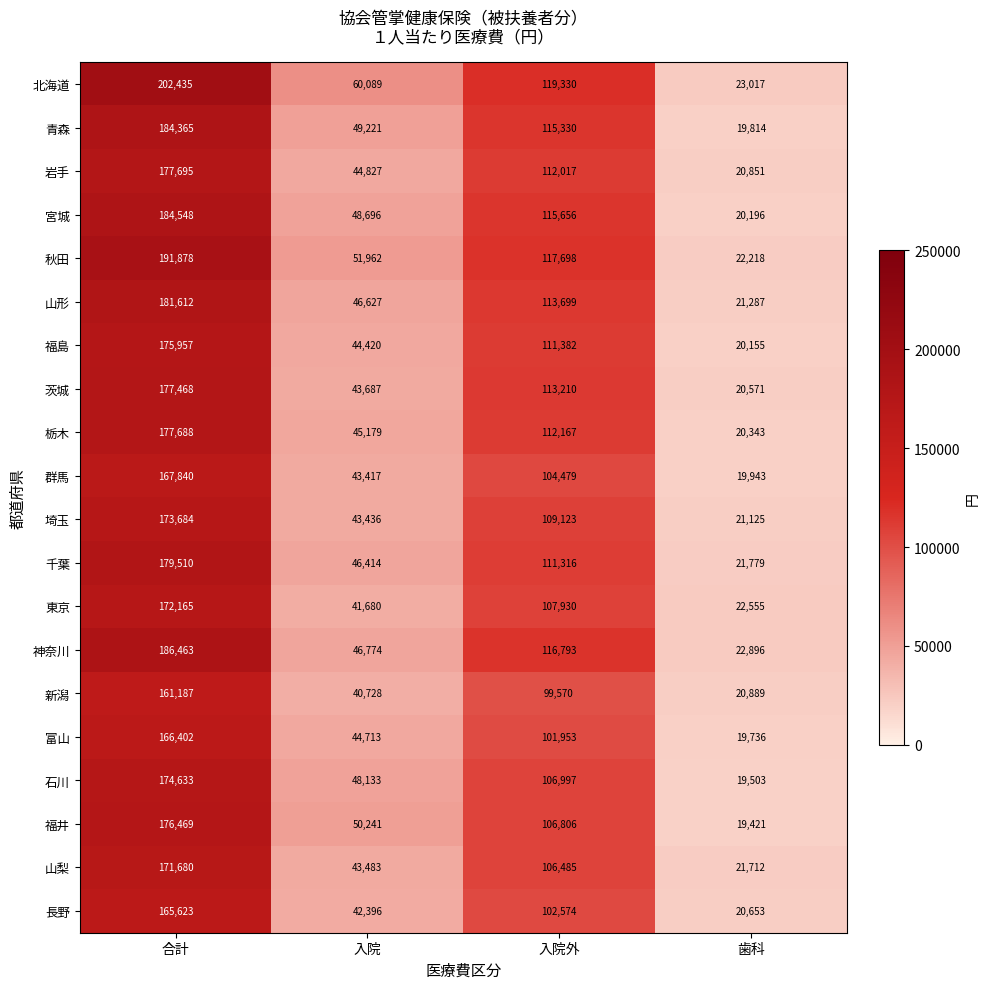

At which label does 石川 reach its peak?

合計